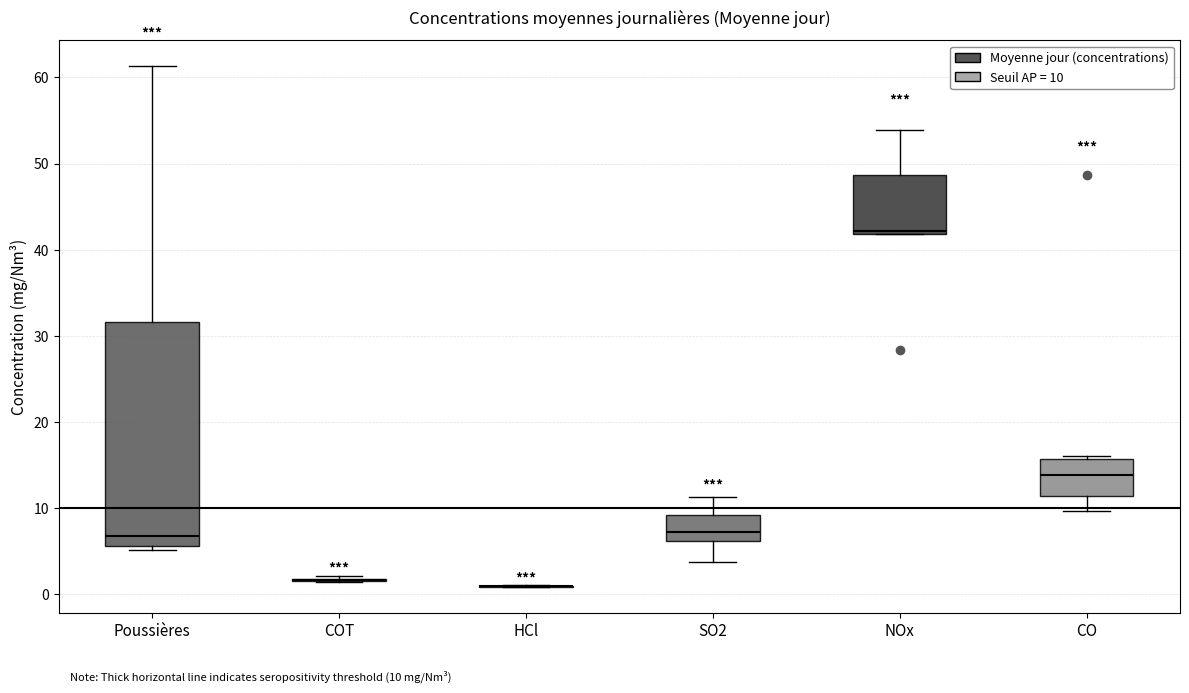

Comparing the boxes themselves (not the whiskers), which one is the tallest?

Poussières